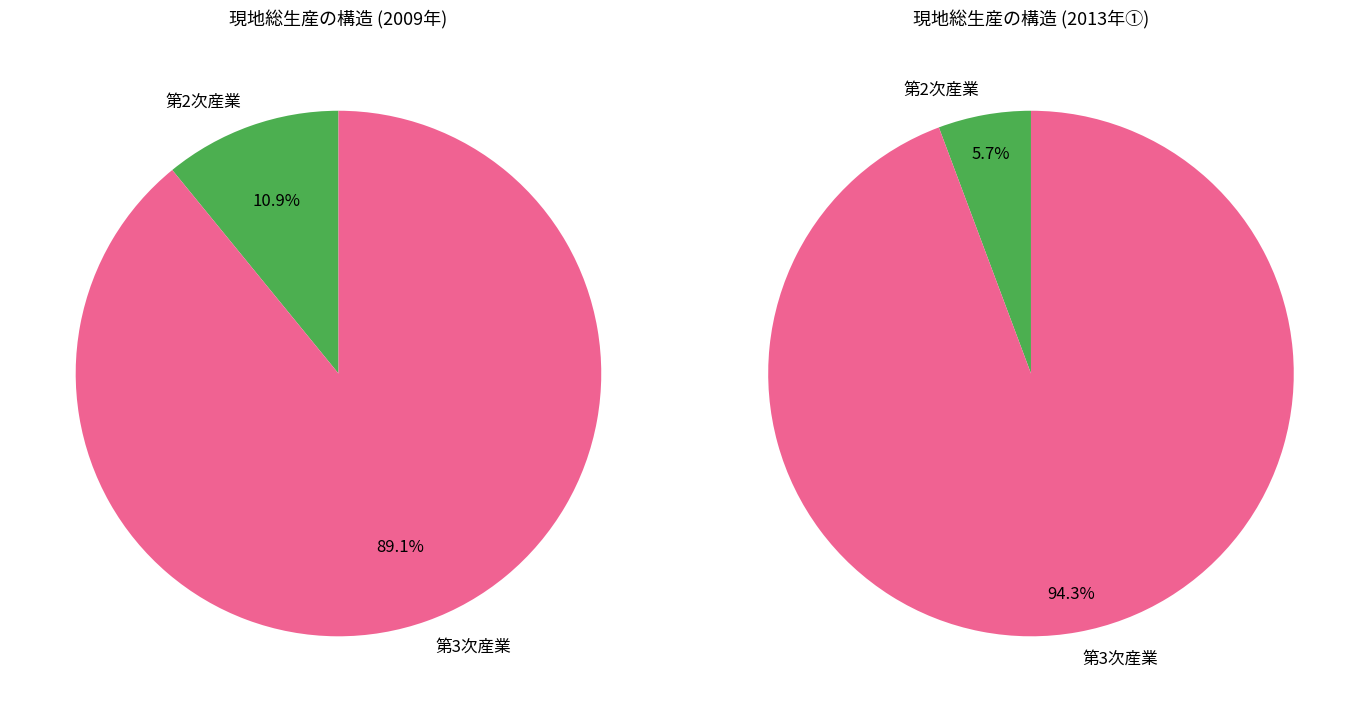

Do 0 and 1 together represent more than half of the pie?

Yes